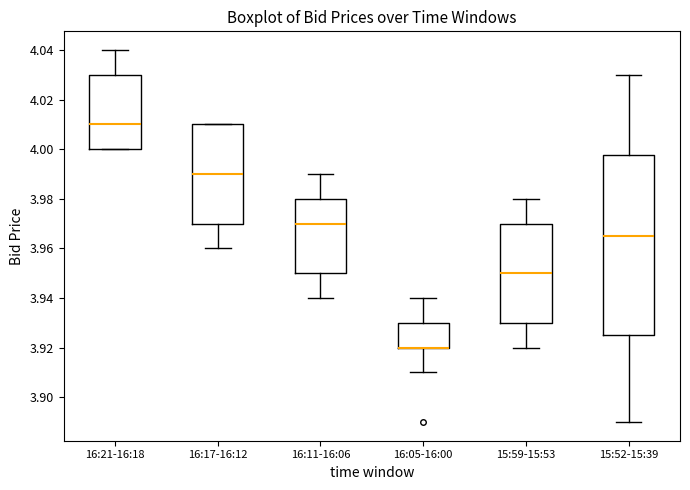

Comparing the boxes themselves (not the whiskers), which one is the tallest?

15:52-15:39